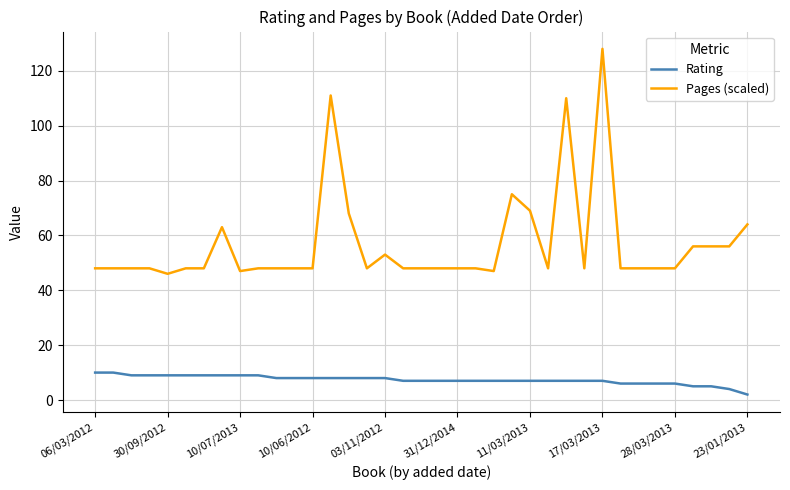

Which series has the widest spread of values?

Pages (scaled)